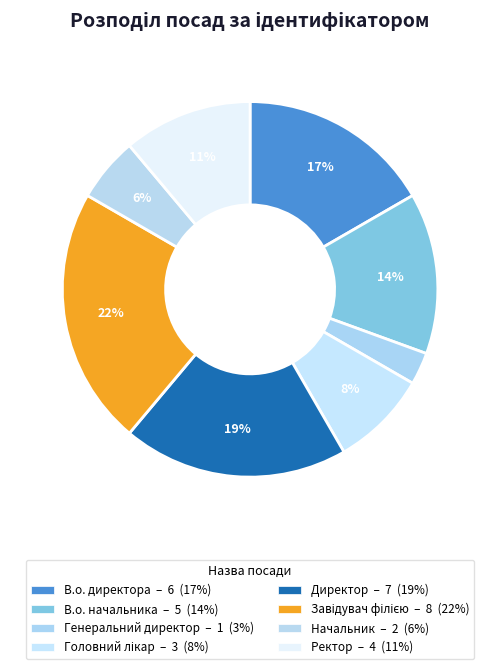

To the nearest percent, what percentage of the pie is В.о. директора?

17%